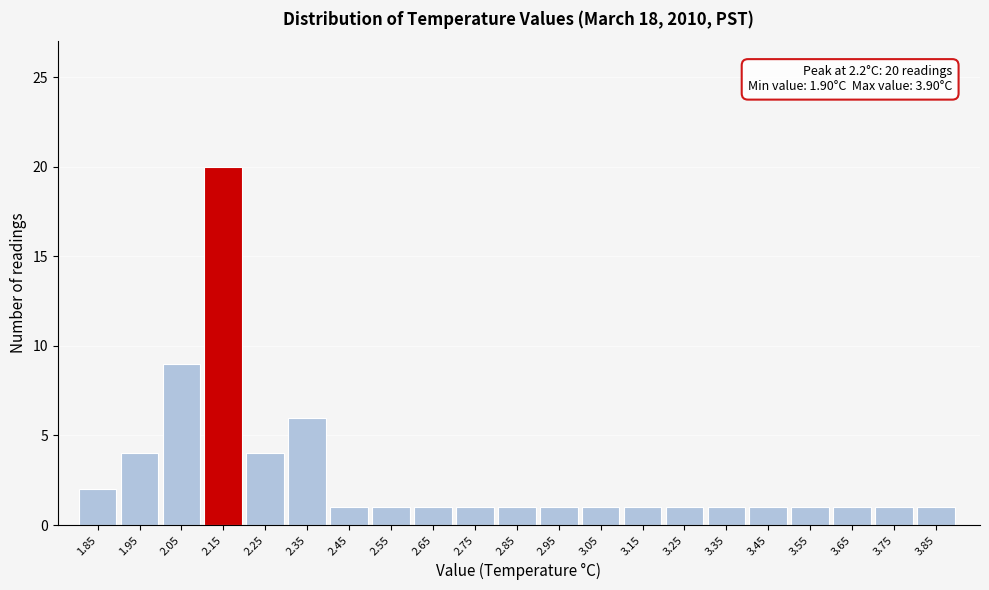

Reading left to right, list all the values displayed in this chart.

1.85=2	1.95=4	2.05=9	2.15=20	2.25=4	2.35=6	2.45=1	2.55=1	2.65=1	2.75=1	2.85=1	2.95=1	3.05=1	3.15=1	3.25=1	3.35=1	3.45=1	3.55=1	3.65=1	3.75=1	3.85=1